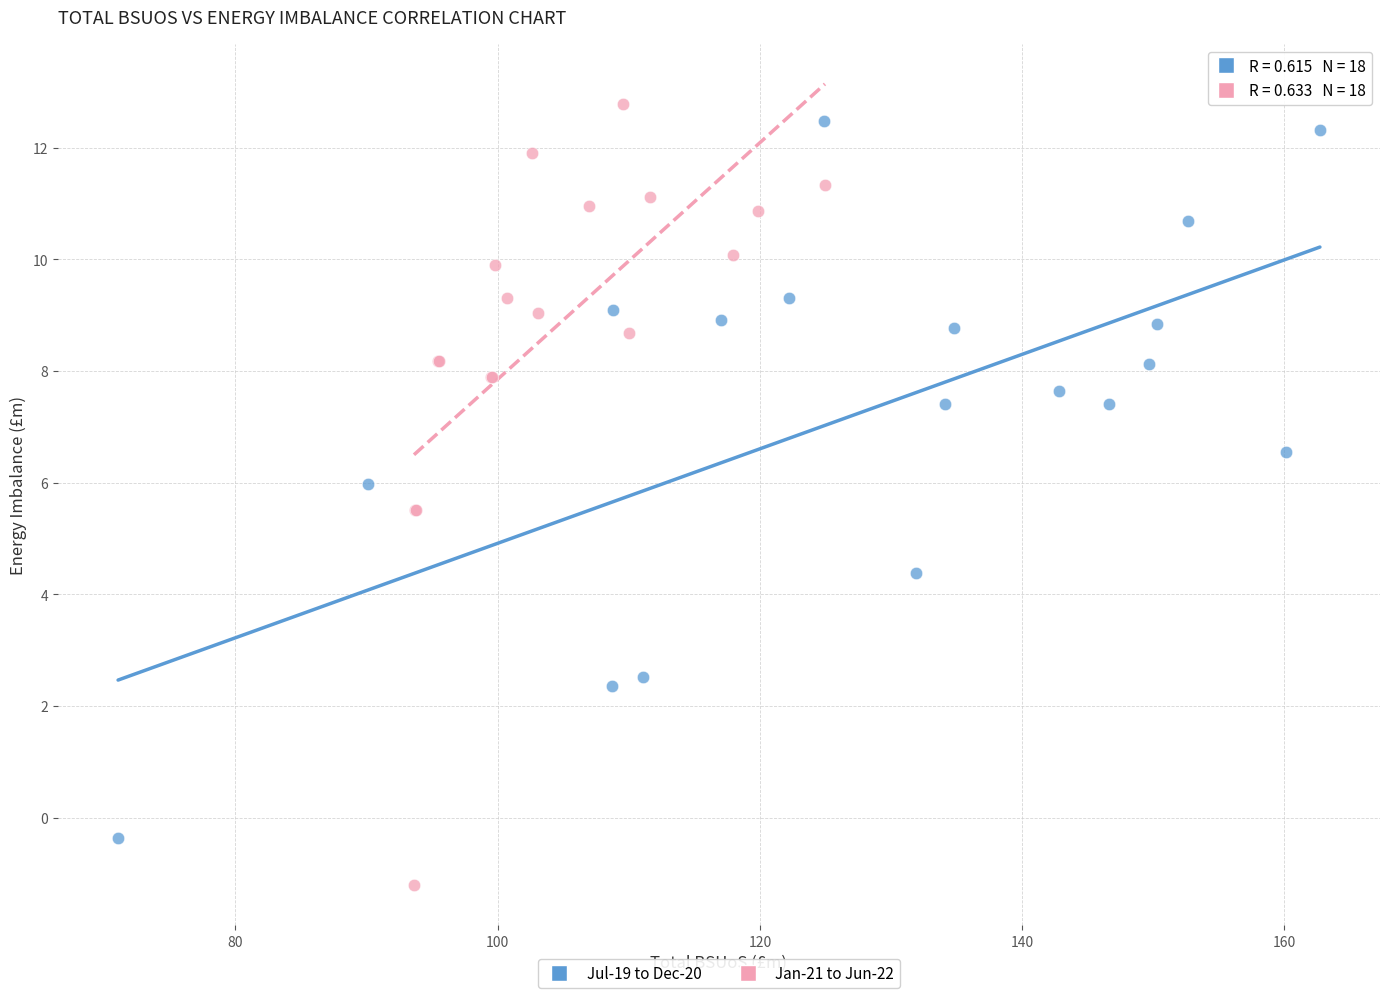

Which series has the largest Y range (max minus min)?

Jan-21 to Jun-22